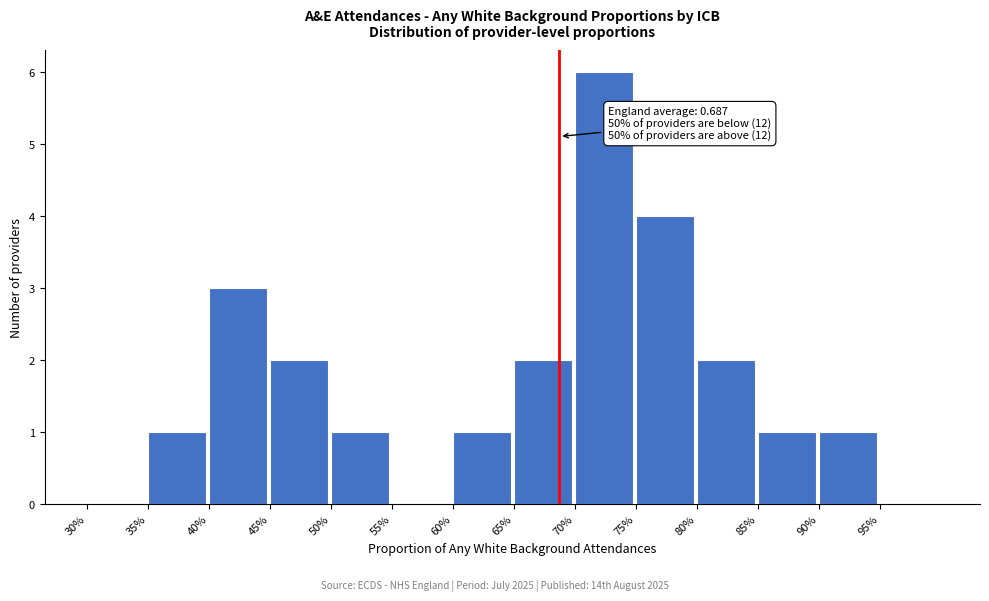

Reading left to right, what are all the values shown in this chart?

30%=0	35%=1	40%=3	45%=2	50%=1	55%=0	60%=1	65%=2	70%=6	75%=4	80%=2	85%=1	90%=1	95%=0